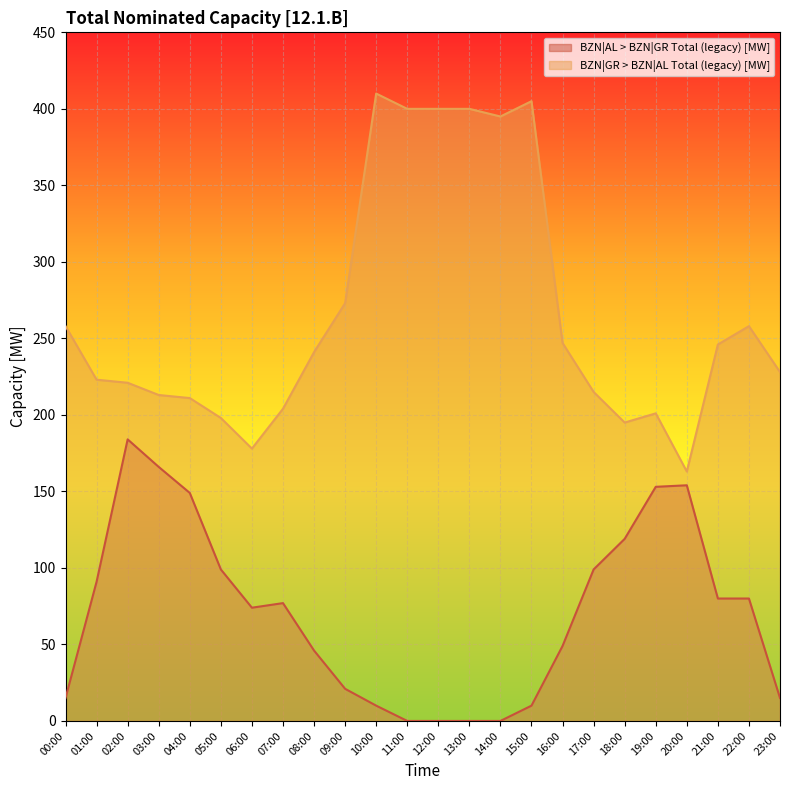

True or false: BZN|GR > BZN|AL Total (legacy) [MW] has a value of 410 at 10:00.

True